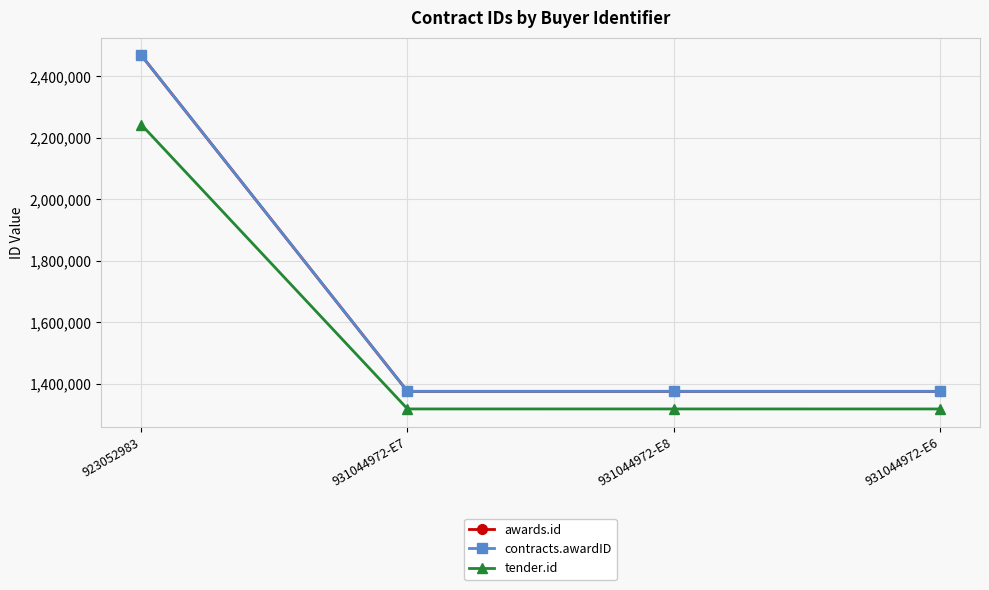

What is the sum of all tender.id values?

6199162